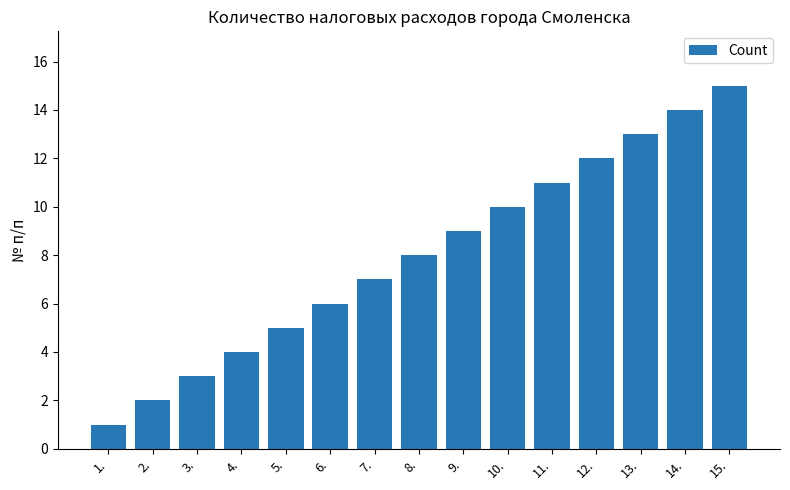

Reading left to right, transcribe all the data shown in this chart.

1.=1	2.=2	3.=3	4.=4	5.=5	6.=6	7.=7	8.=8	9.=9	10.=10	11.=11	12.=12	13.=13	14.=14	15.=15